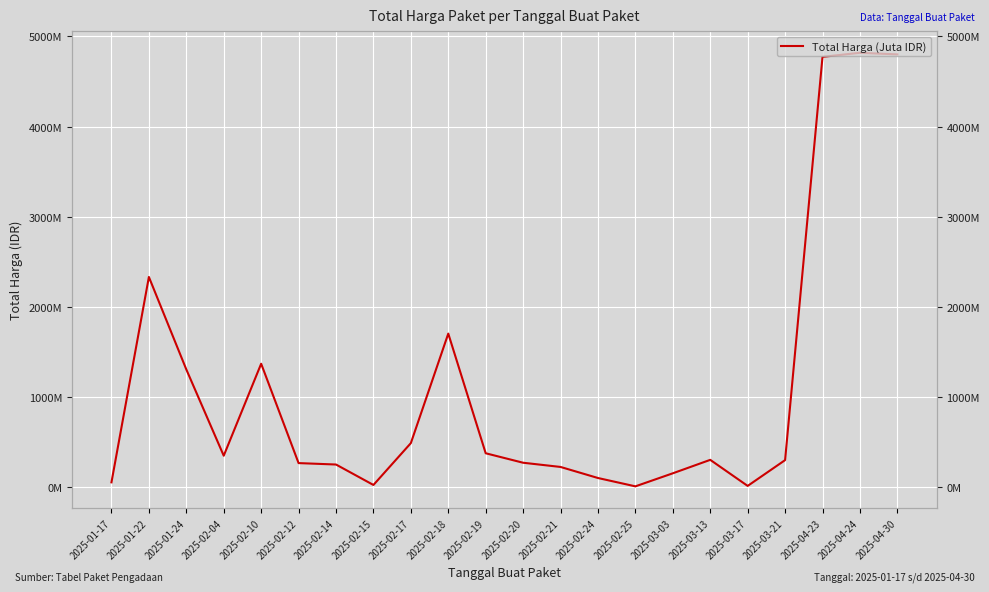

How many data points are less than 303600000?

11